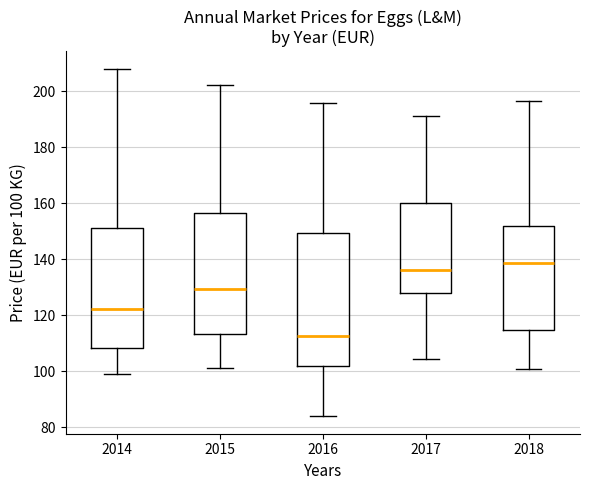

Which box's median line is the lowest?

2016